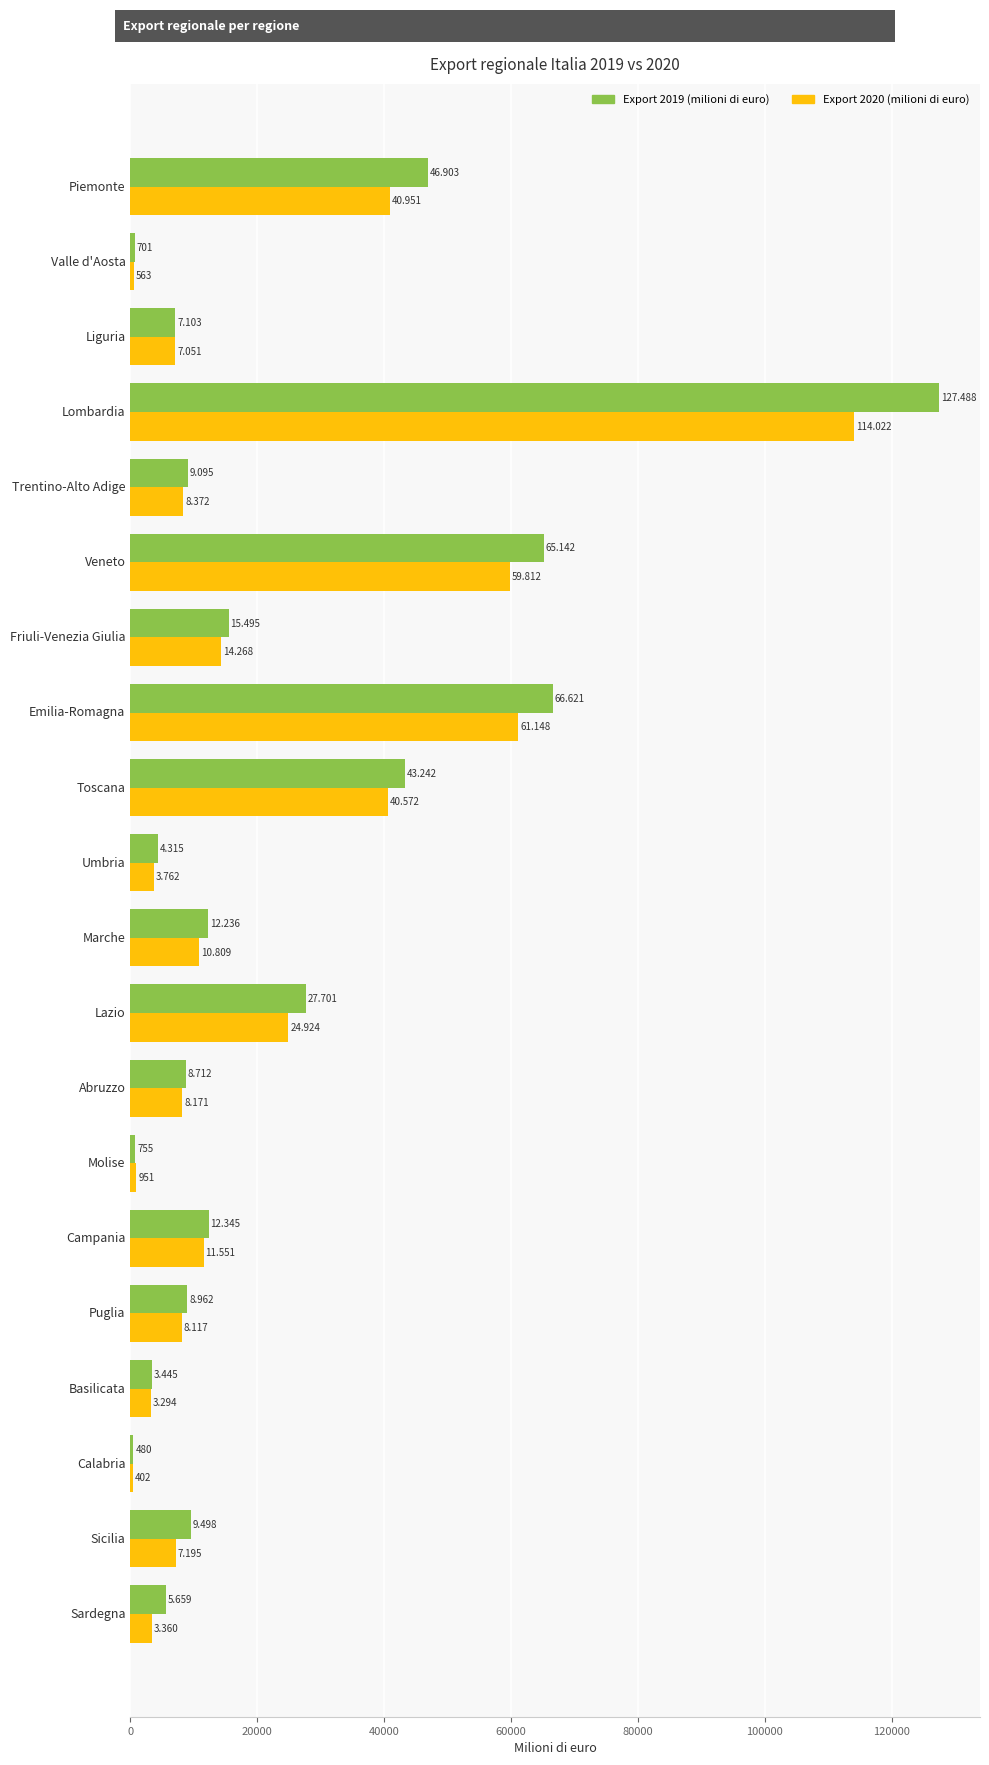

What are all the series names shown in the legend?

Export 2019 (milioni di euro), Export 2020 (milioni di euro)